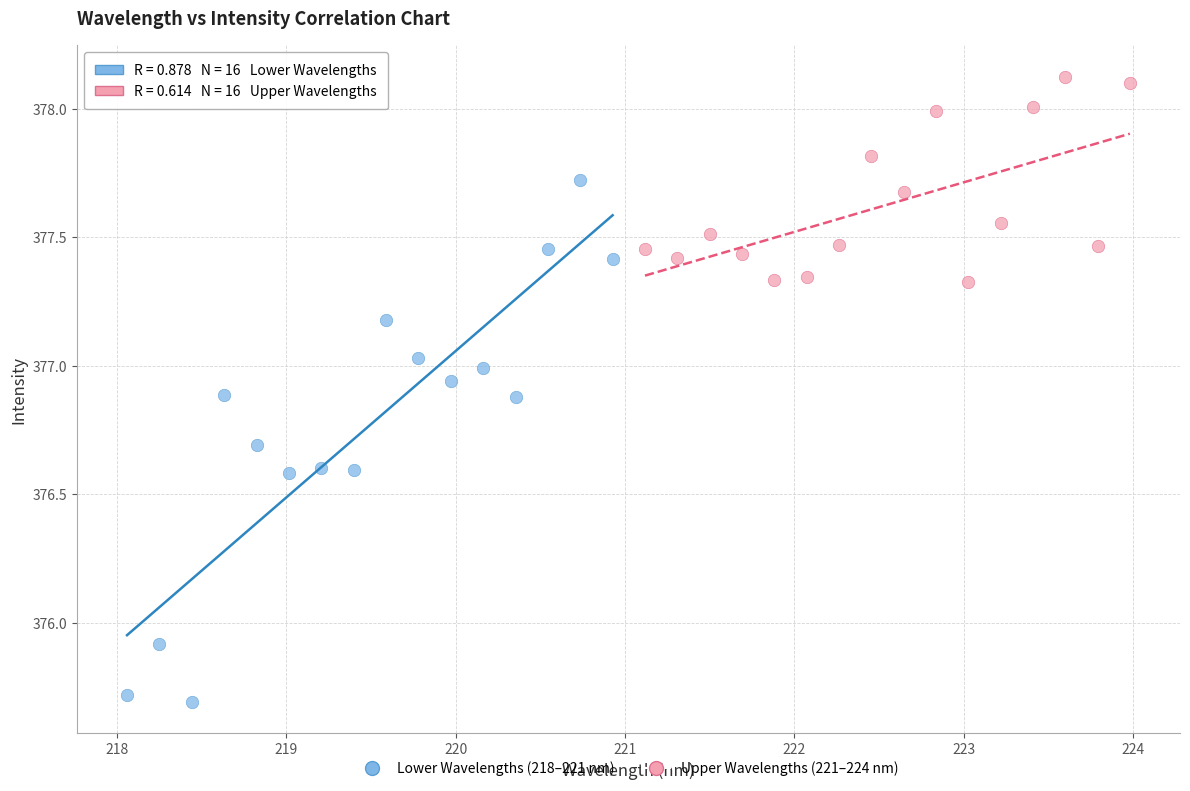

Which series reaches the maximum Y coordinate?

Upper Wavelengths (221–224 nm)